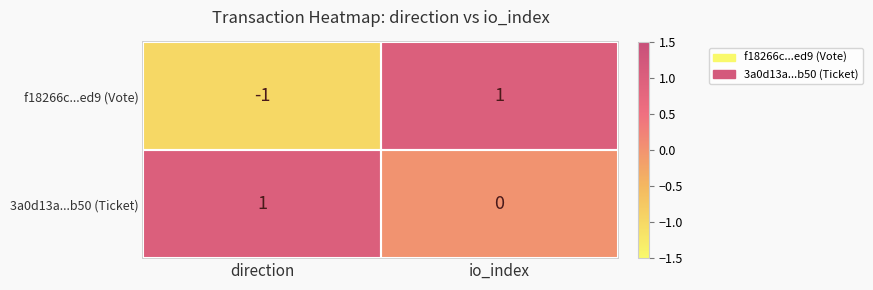

What is the difference between the highest and lowest values at io_index?

1